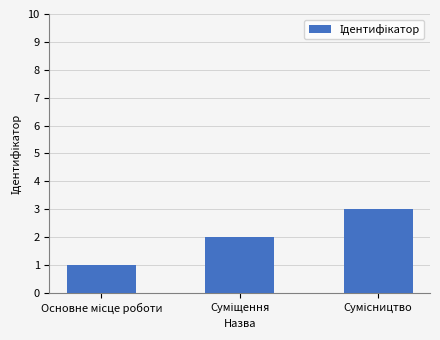

What is the greatest value displayed?

3